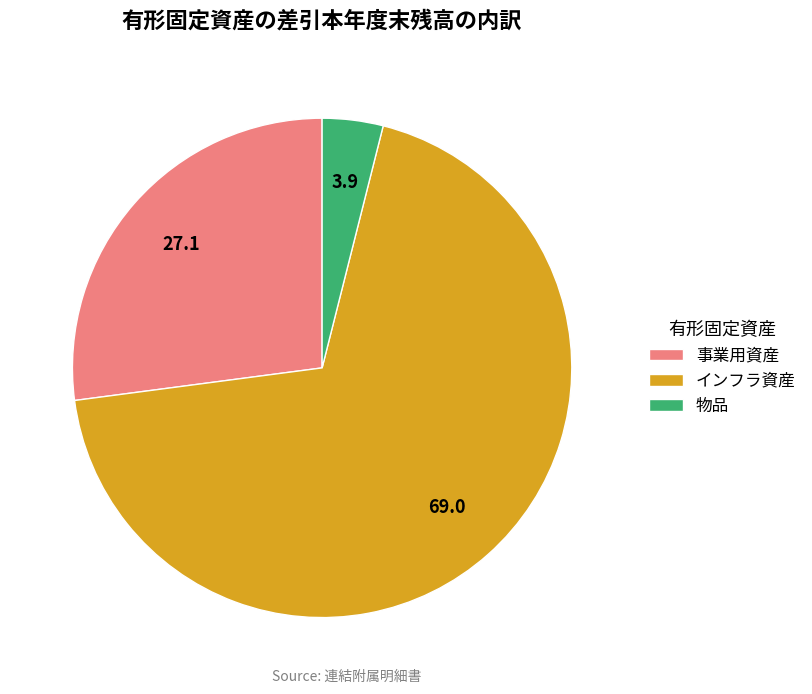

Which category has the smallest portion of the pie?

物品